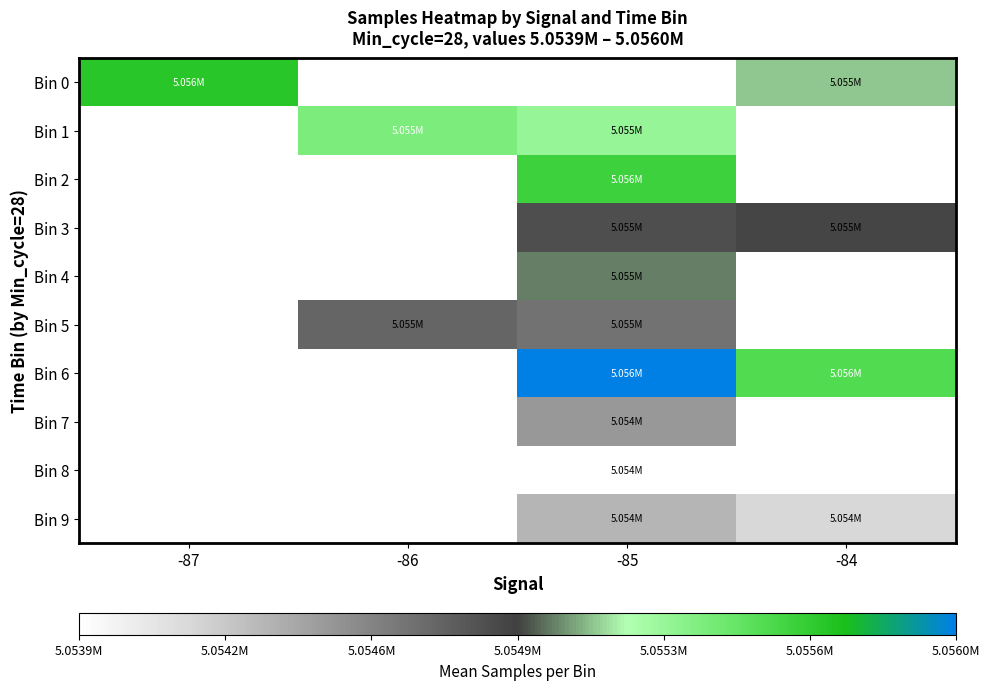

How many series are shown in this chart?

10